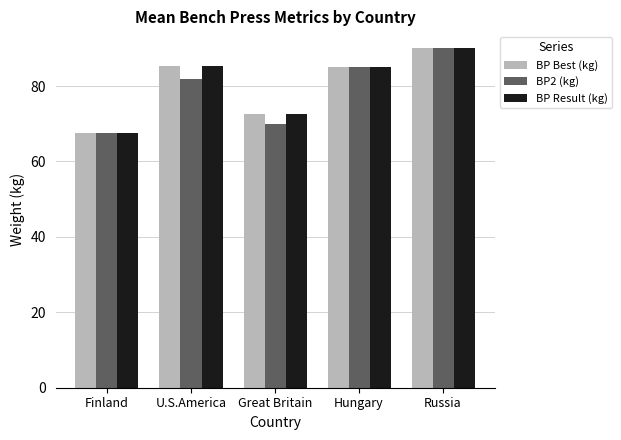

At which label does BP2 (kg) reach its peak?

Russia